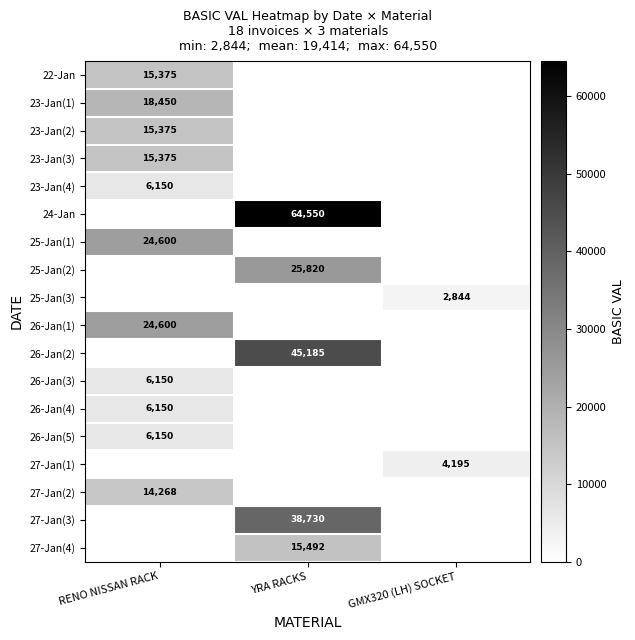

Which category has the highest value across all series?

YRA RACKS